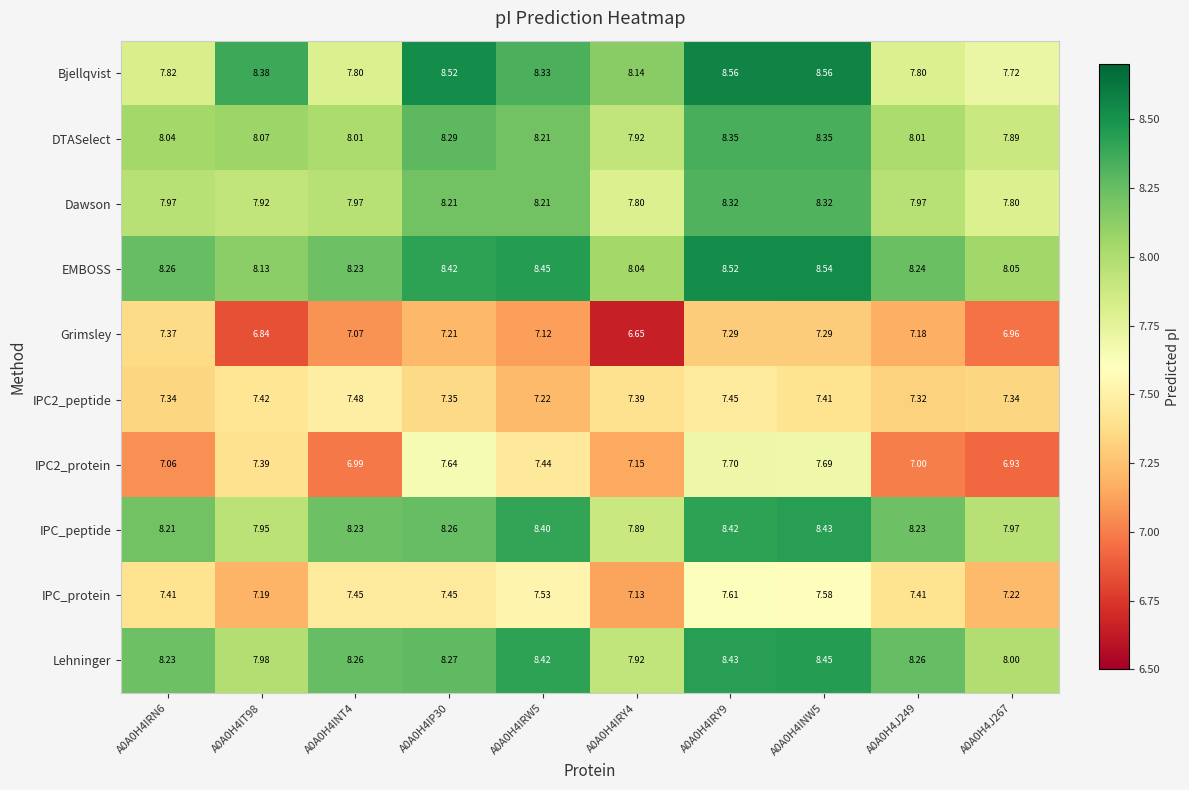

At which category is the sum across all series the highest?

A0A0H4IRY9